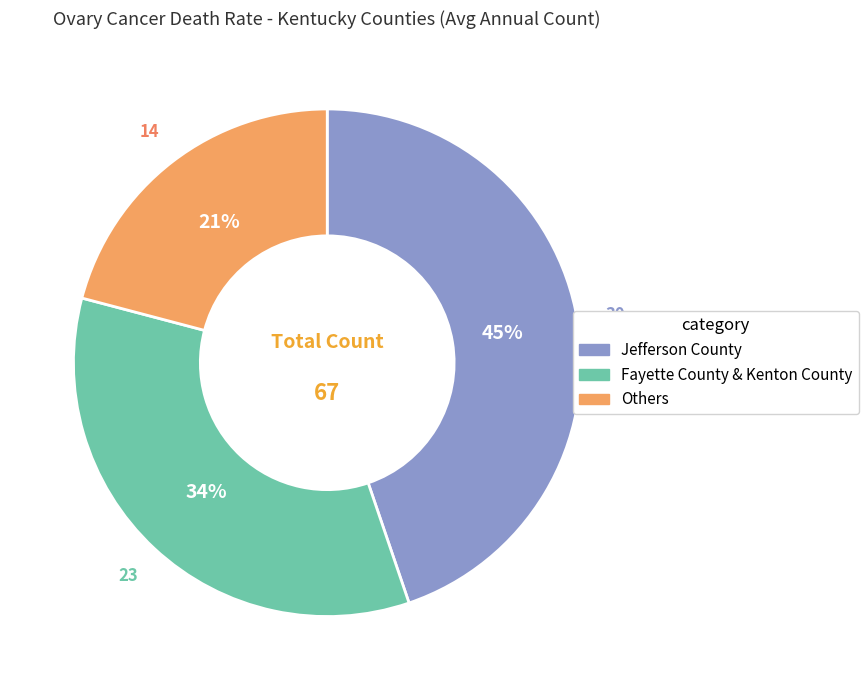

To the nearest percent, what is the difference between the largest and smallest slice percentages?

24%